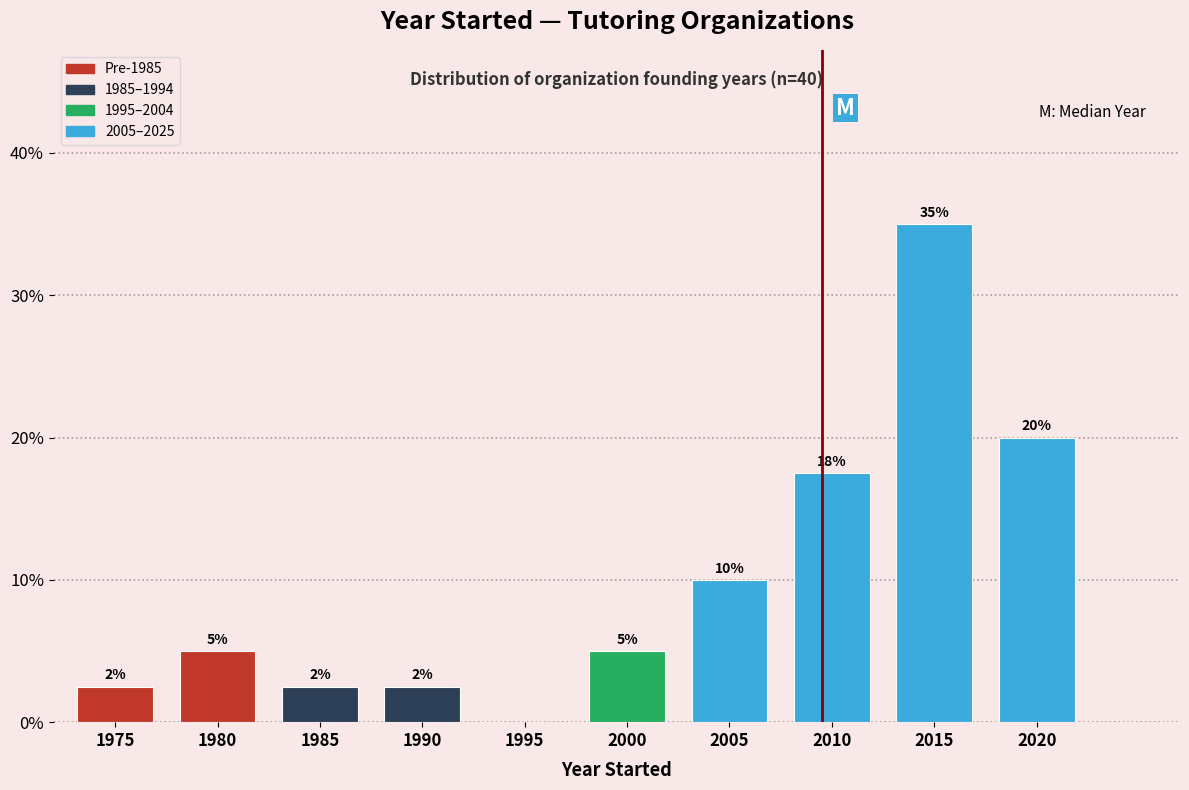

At which label is the value closest to 17?

2010